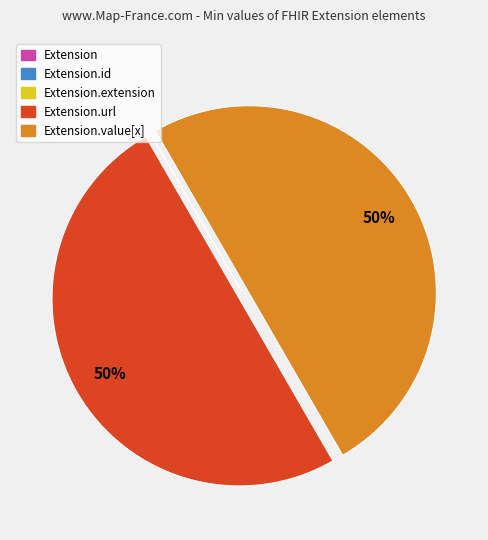

To the nearest percent, what is the average slice percentage?

20%